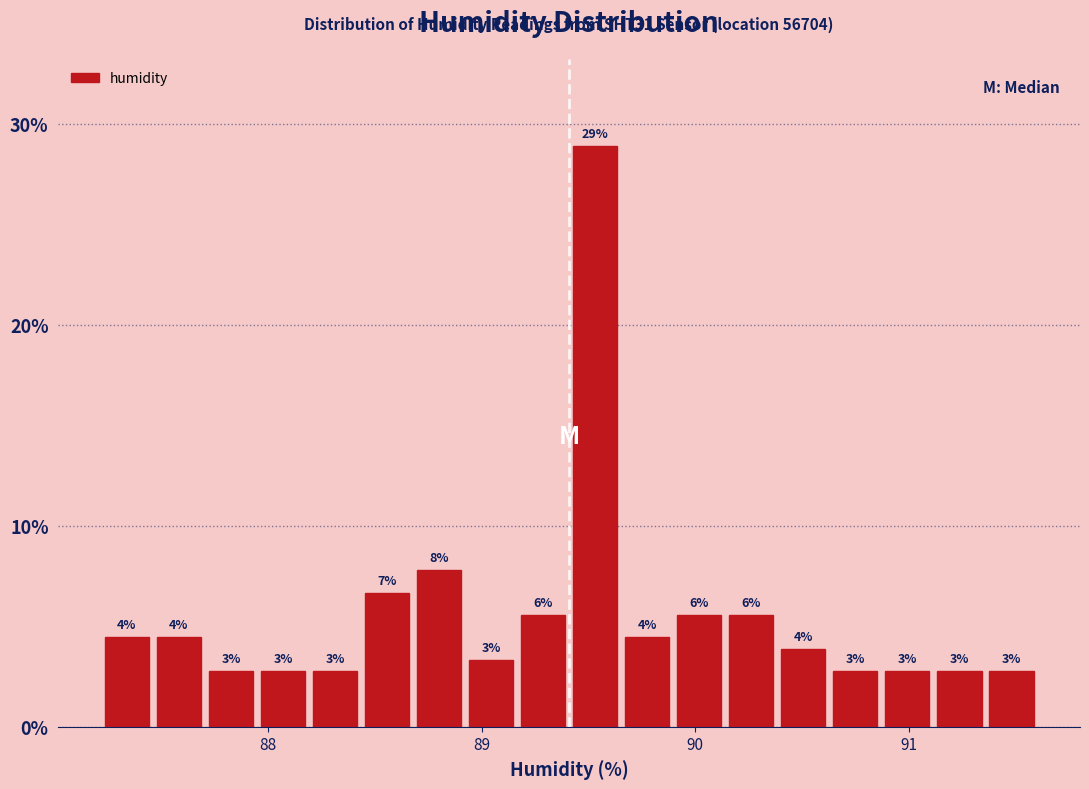

Around what value on the x-axis is the tallest bar? Give the approximate position of its centre, as read against the axis.

89.5